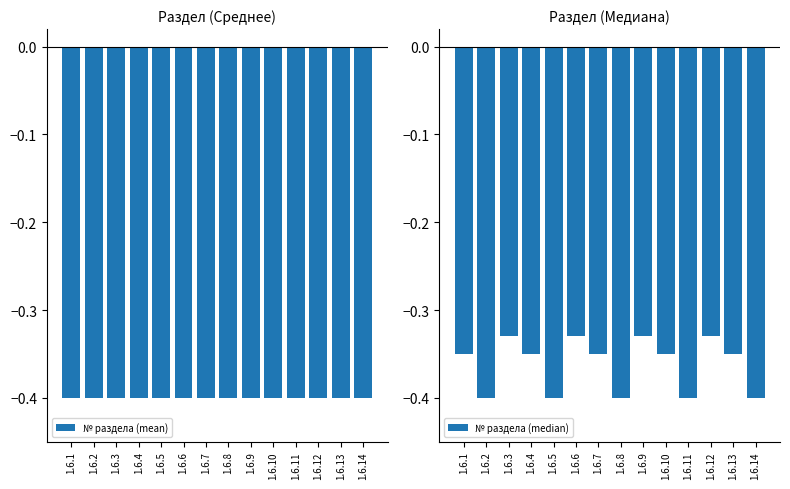

What is the total value across all series at 1.6.10?

-0.8